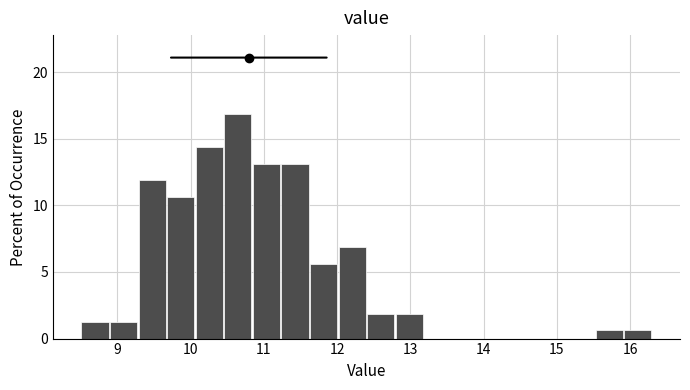

Read against the x-axis, roughly where is the centre of the tallest bar?

10.6